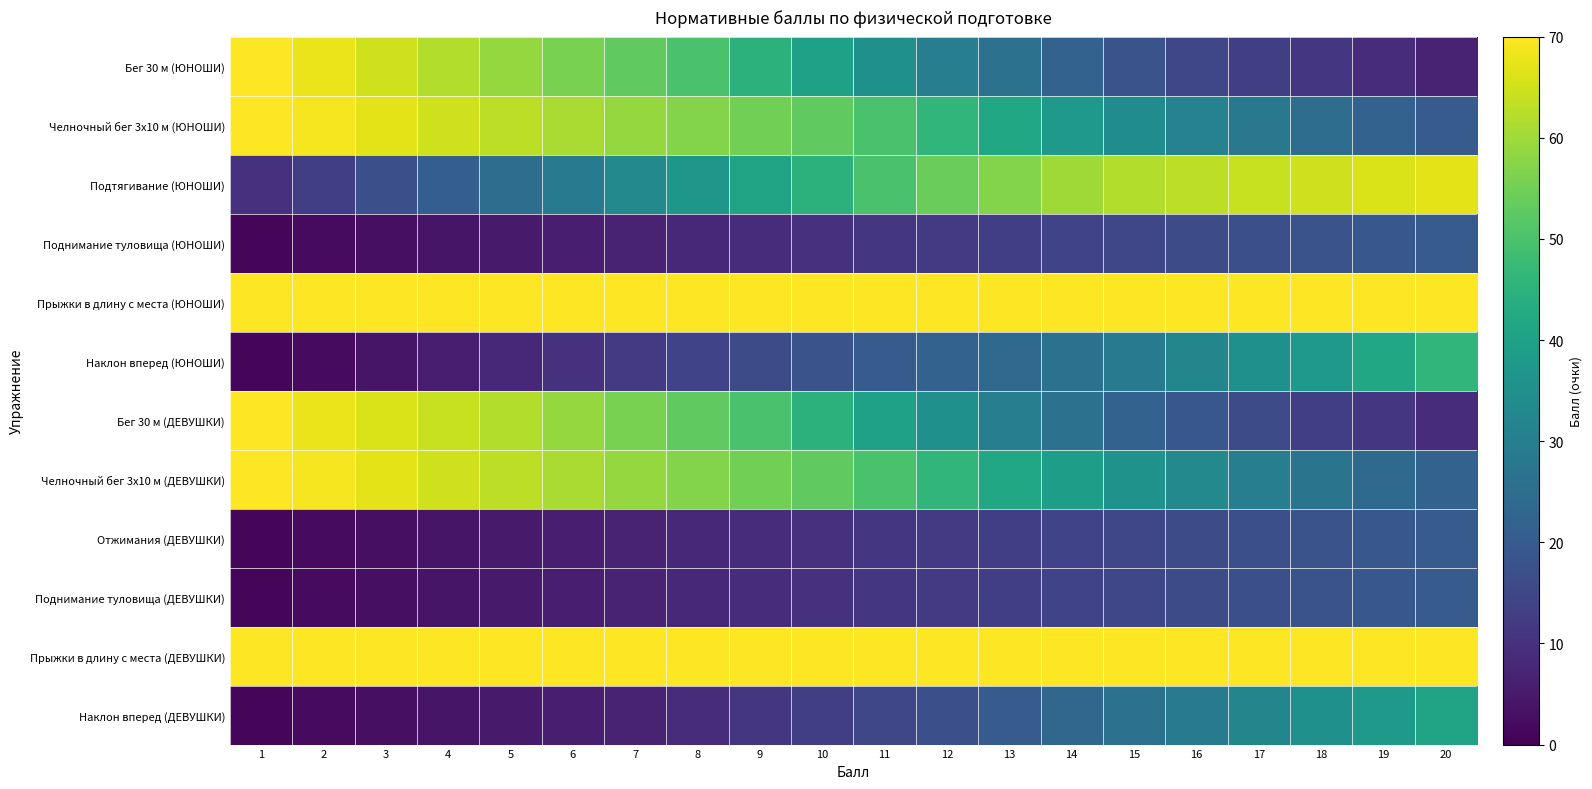

At how many categories does at least one series exceed 141?

12